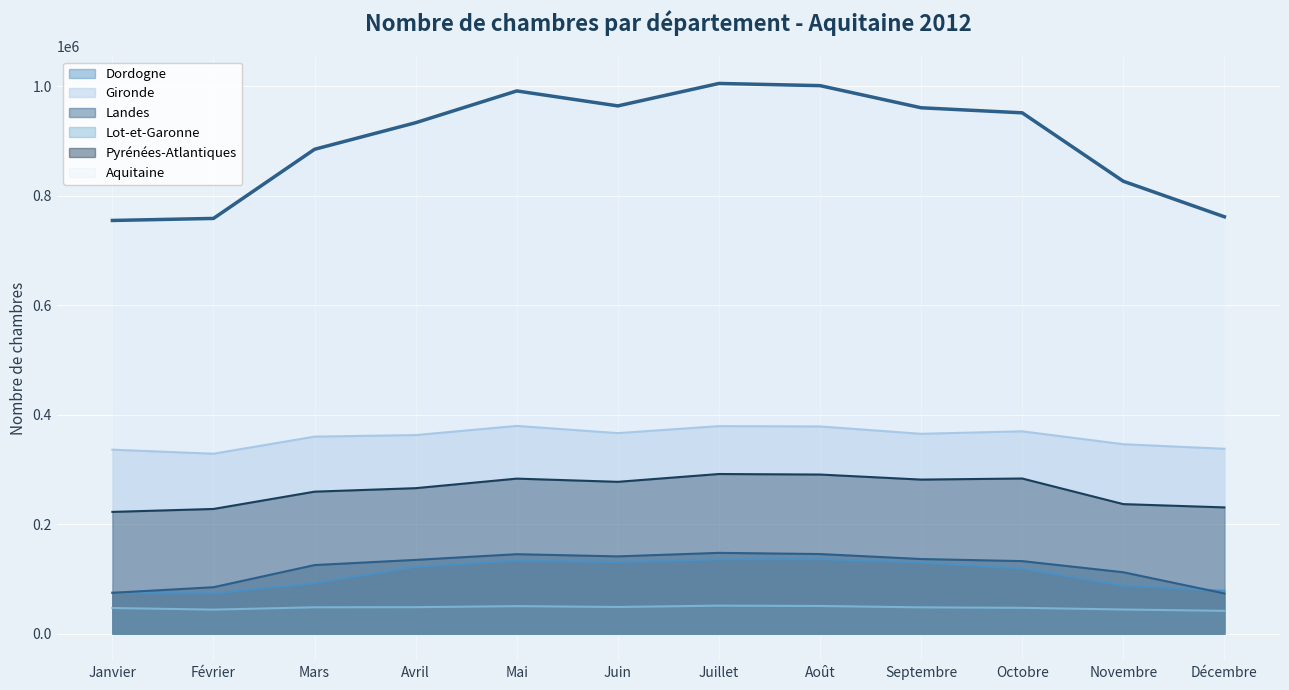

In Pyrénées-Atlantiques, how many points are lower than both neighbors (excluding endpoints)?

2